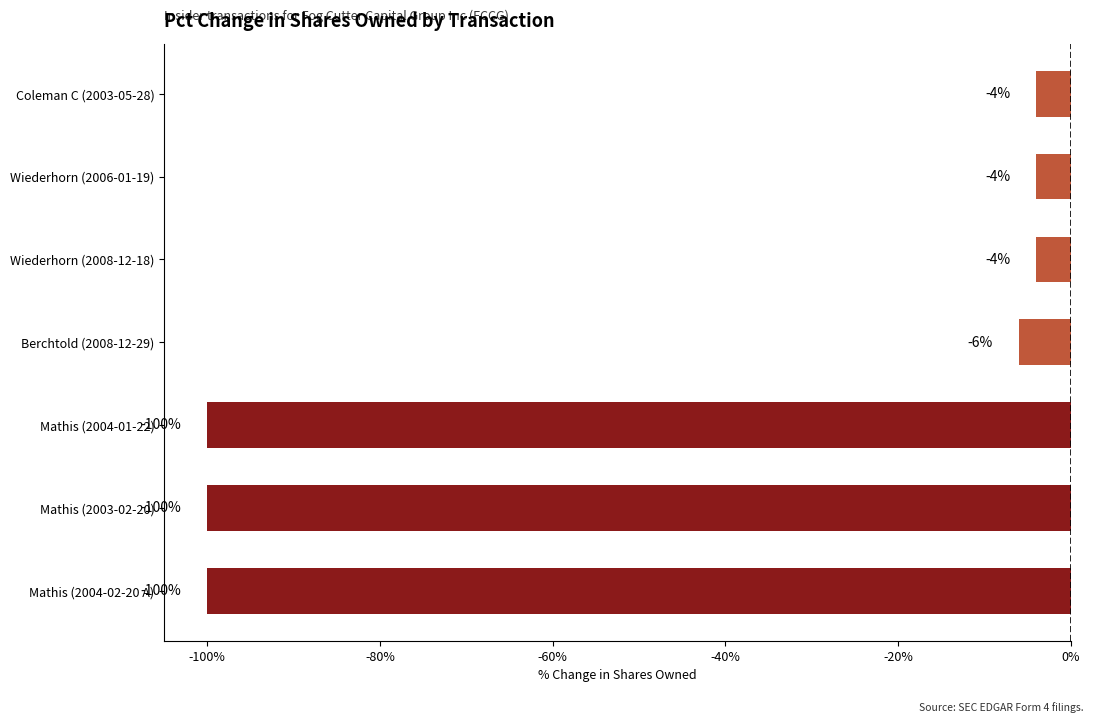

What is the change in value from Mathis (2003-02-20) to Coleman C (2003-05-28)?

+96